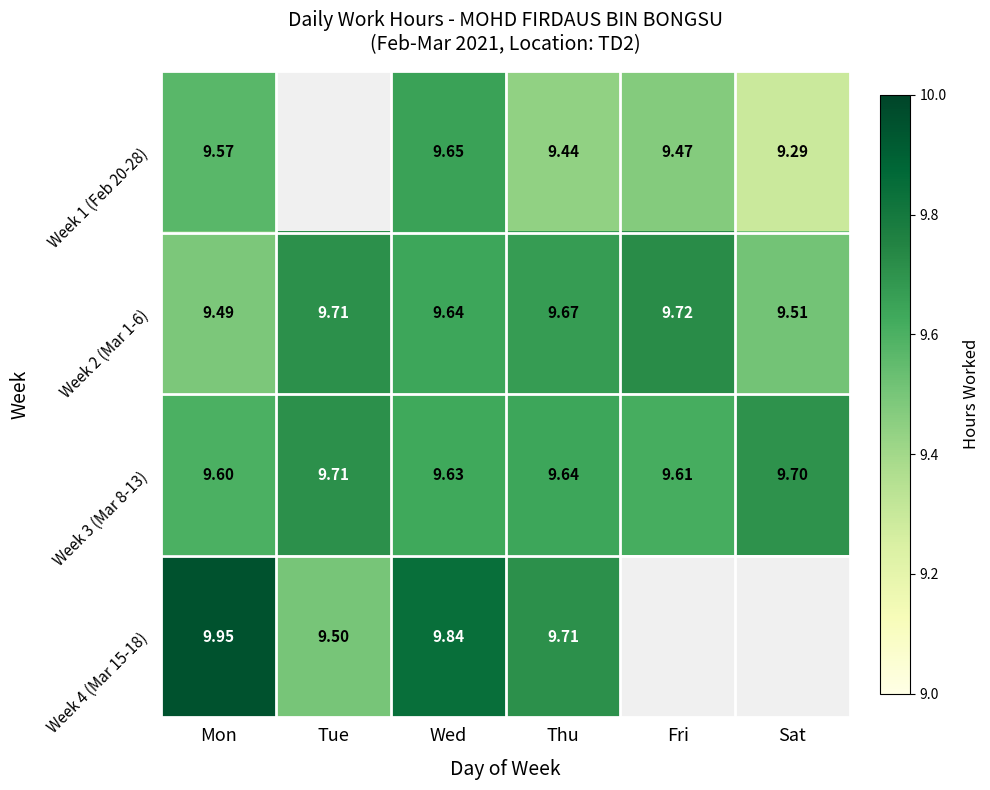

At how many categories does at least one series exceed 1?

6